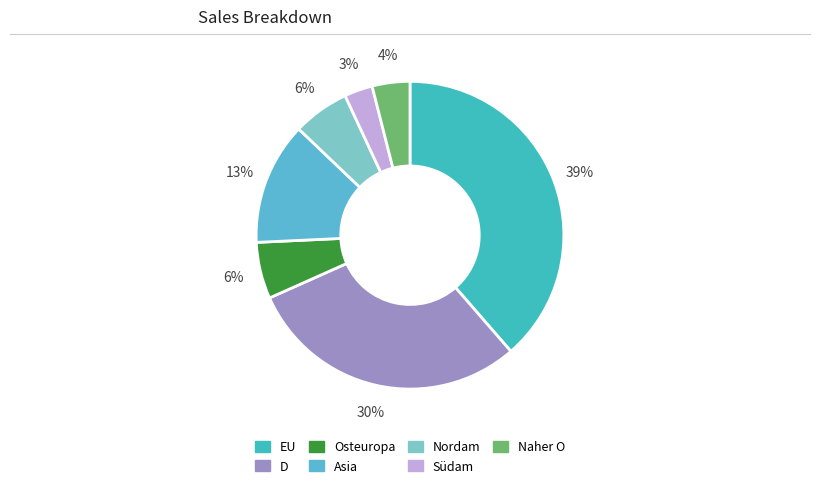

Which category has the biggest portion of the pie?

EU